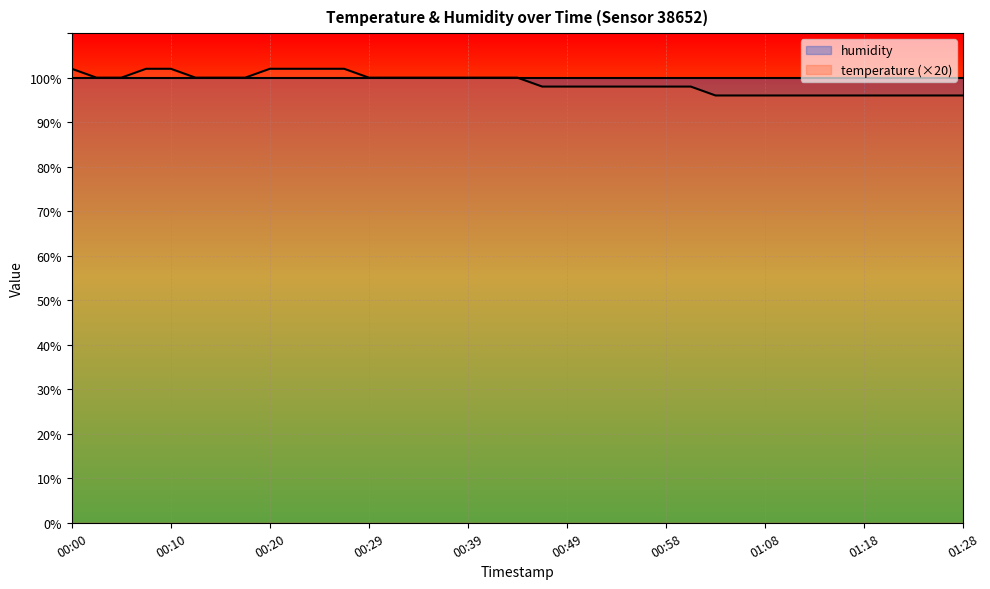

List the labels in order of value, largest first.

00:00, 00:07, 00:10, 00:20, 00:22, 00:24, 00:27, 00:03, 00:05, 00:12, 00:15, 00:17, 00:29, 00:32, 00:34, 00:37, 00:39, 00:41, 00:44, 00:46, 00:49, 00:51, 00:54, 00:56, 00:58, 01:01, 01:03, 01:06, 01:08, 01:11, 01:13, 01:16, 01:18, 01:20, 01:23, 01:25, 01:28